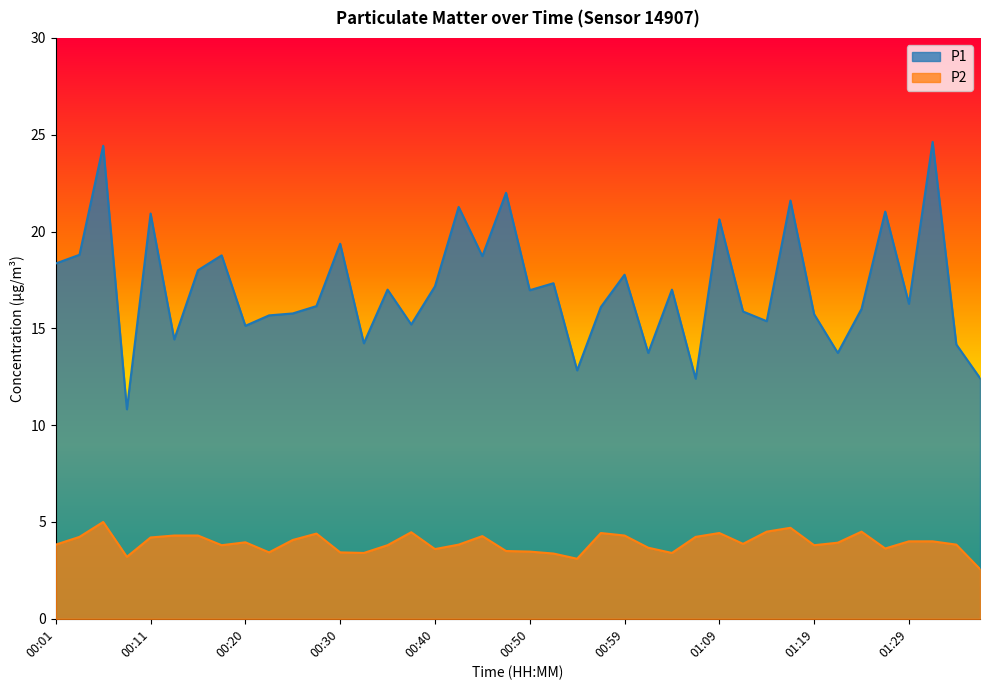

At which category does the chart reach its peak across all series?

01:31